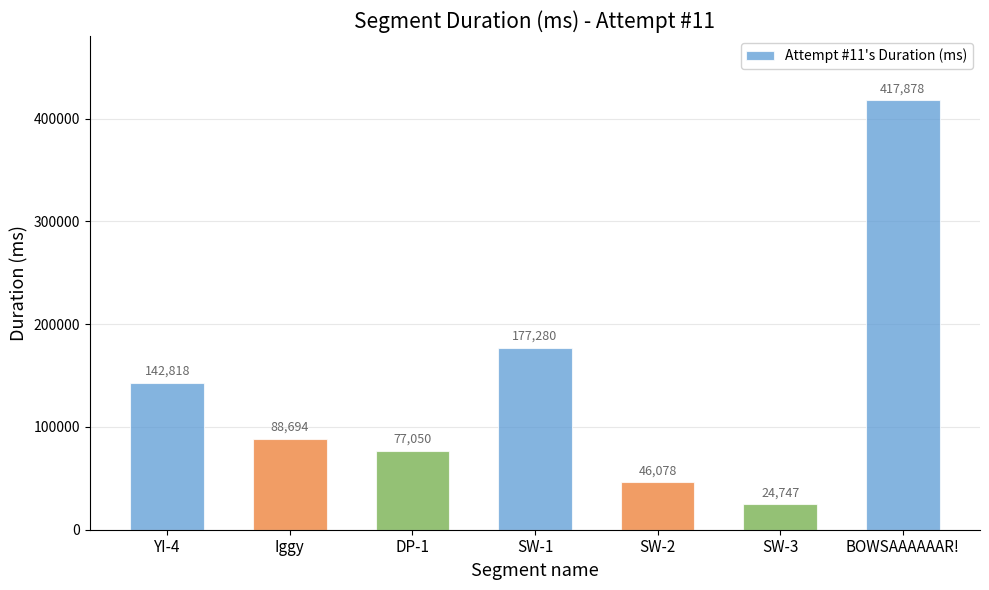

What is the change in value from YI-4 to SW-2?

-96740